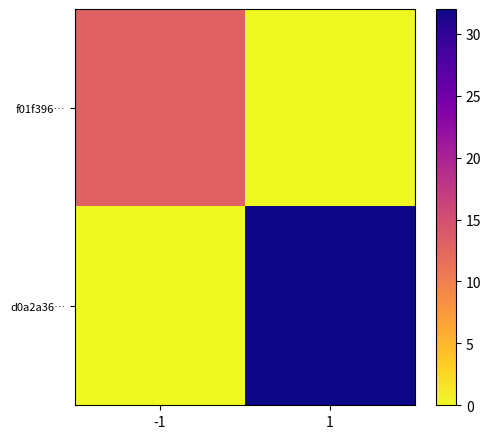

At which category does the chart reach its minimum across all series?

1